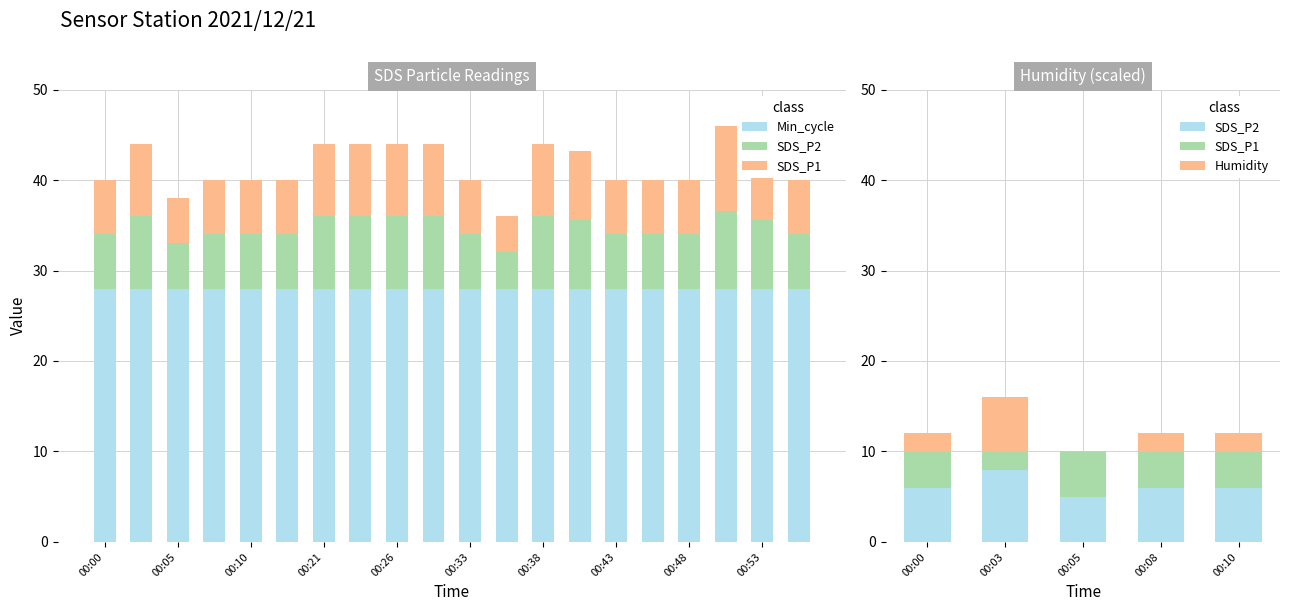

The SDS_P2 series shows 2.1 at 00:05. True or false?

False